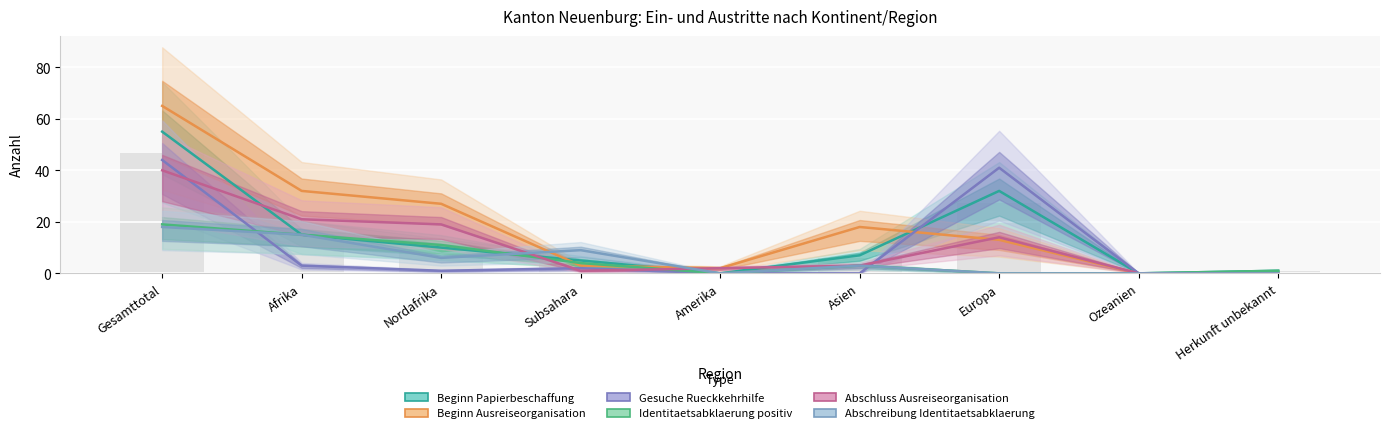

How many Abschreibung Identitaetsabklaerung (col_4) values are between 0 and 9?

7